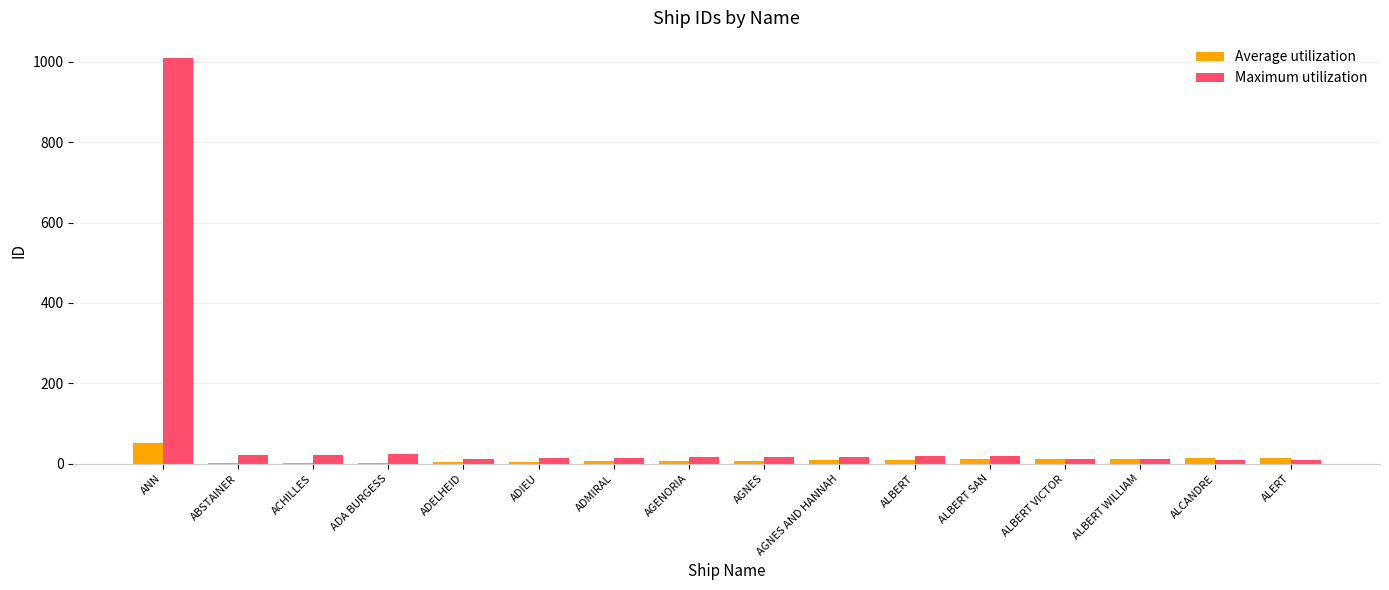

Read the Maximum utilization value at ALBERT WILLIAM, to the nearest 10.

10